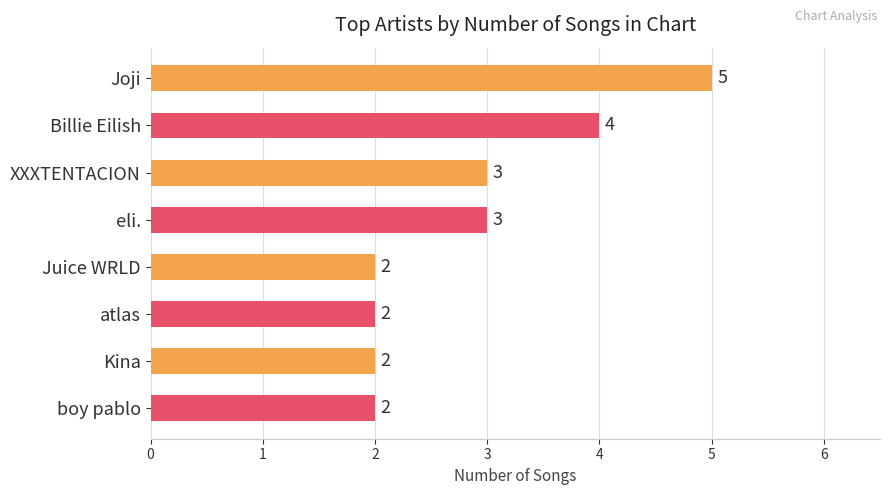

Approximately how many times larger is the value at Joji compared to Juice WRLD?

2.5